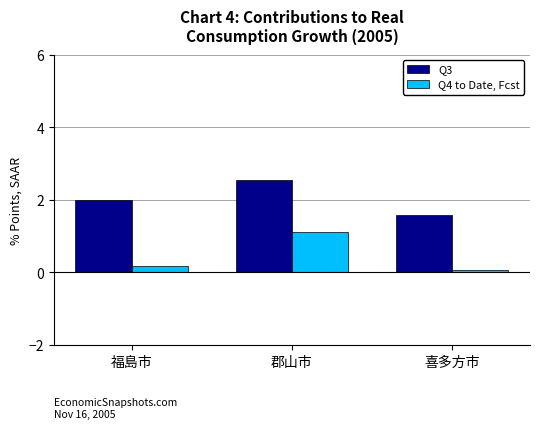

What is the smallest value displayed?

0.1